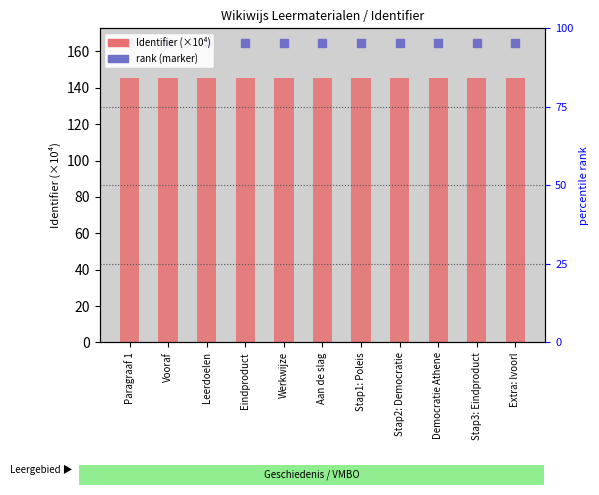

Which series has the largest Y range (max minus min)?

Identifier (×10⁴)